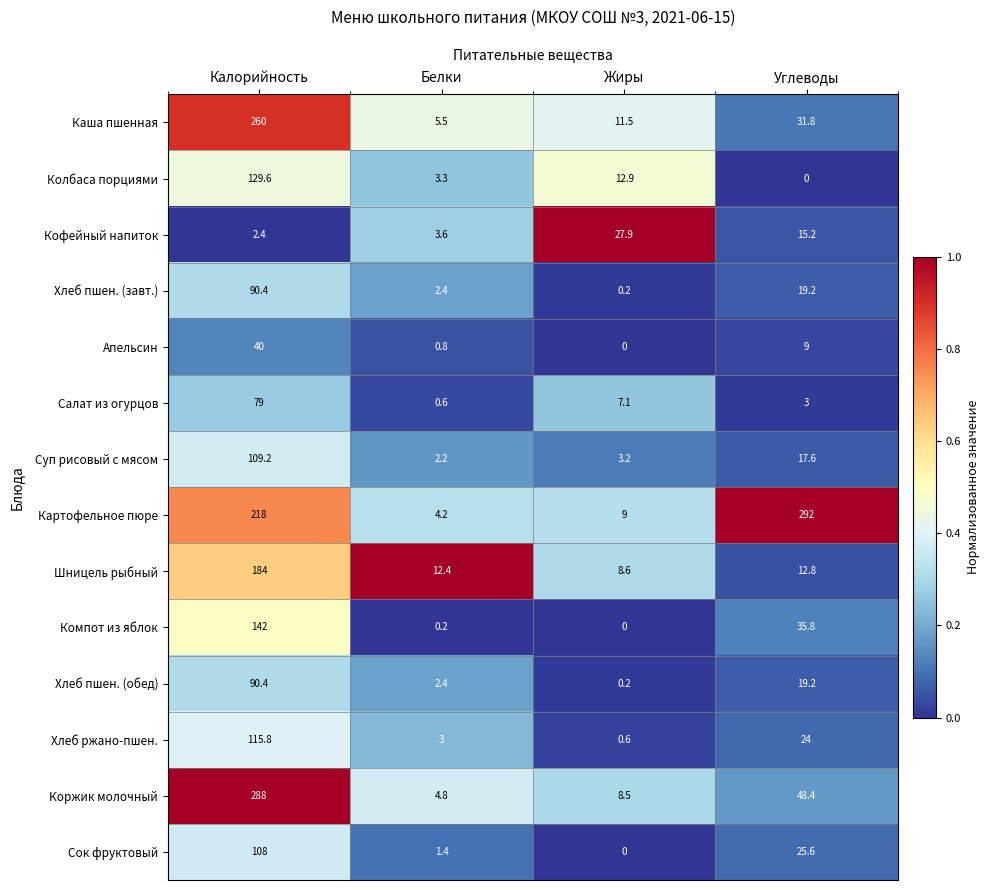

The value of Салат из огурцов at Жиры is 7.1. True or false?

True